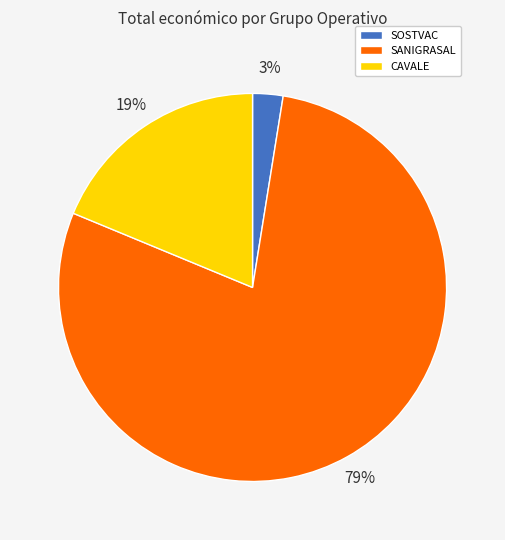

How many slices are in this pie chart?

3